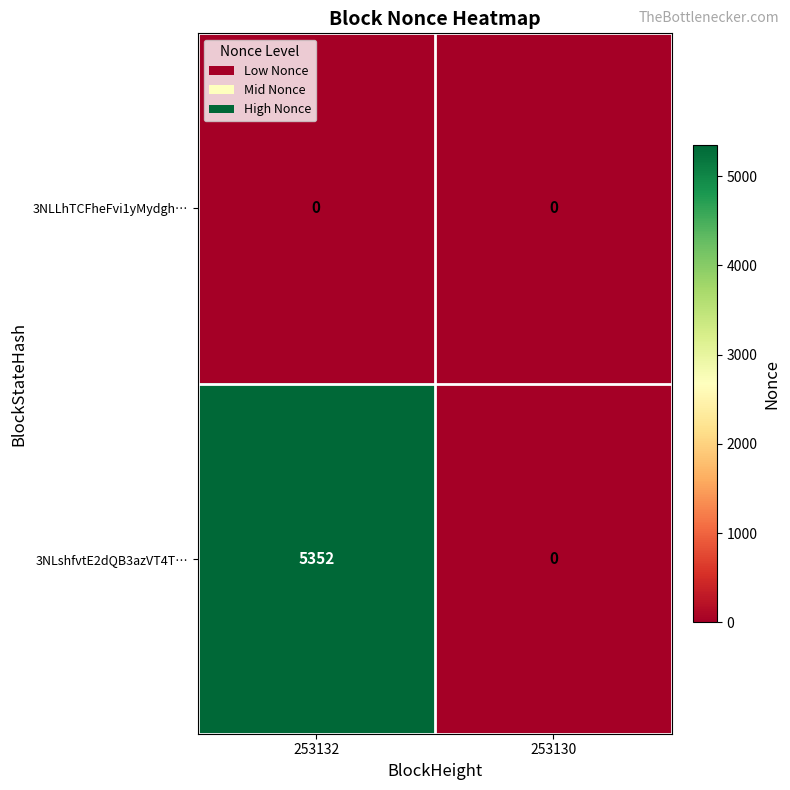

What is the total value across all series at 253132?

5352